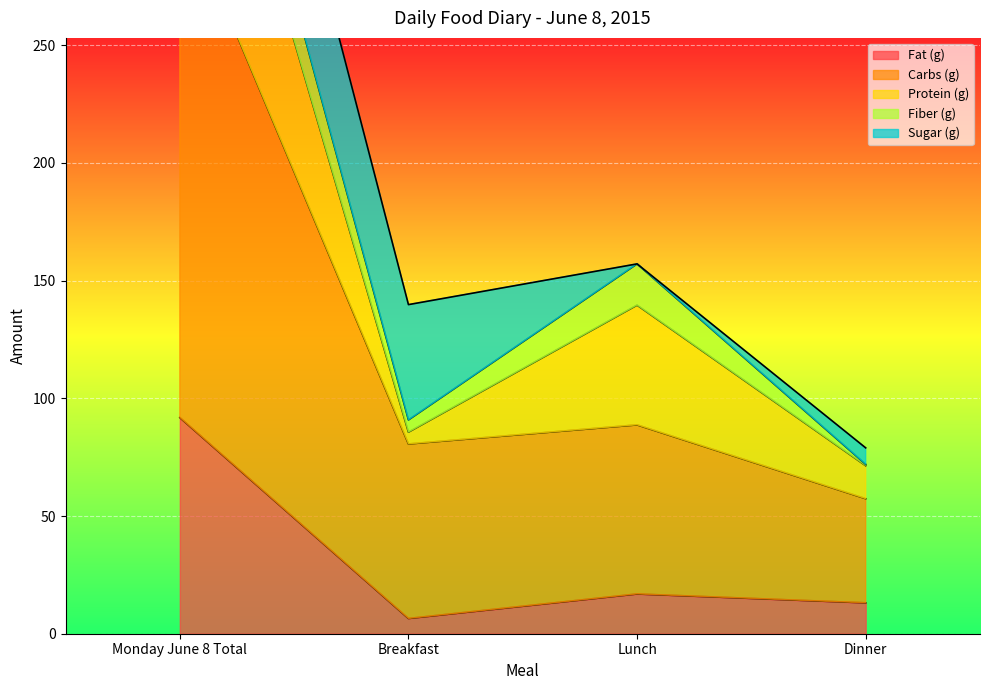

True or false: Fat (g) has a value of 22.3 at Dinner.

False